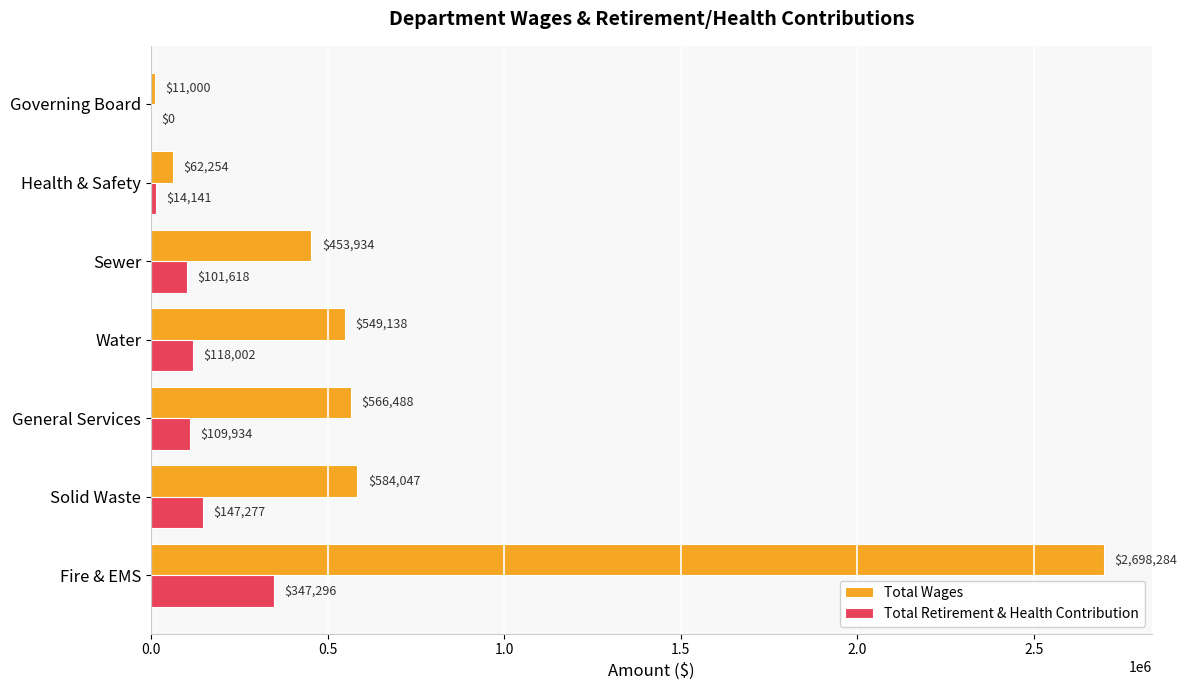

What is the sum of all Total Wages values?

4925145